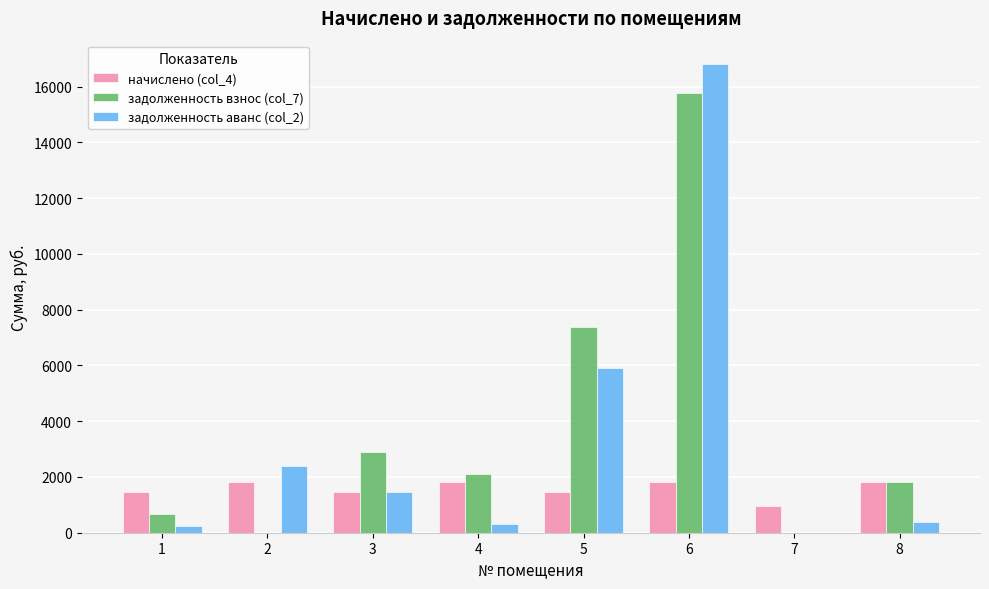

Which series changed the most between 7 and 8?

задолженность взнос (col_7)